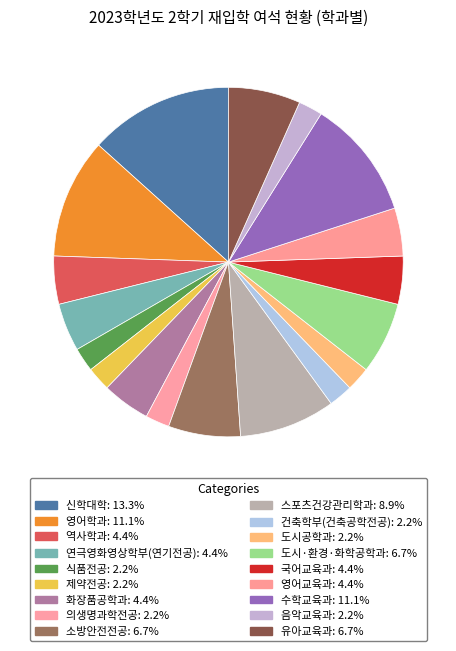

How many segments does this pie chart have?

18